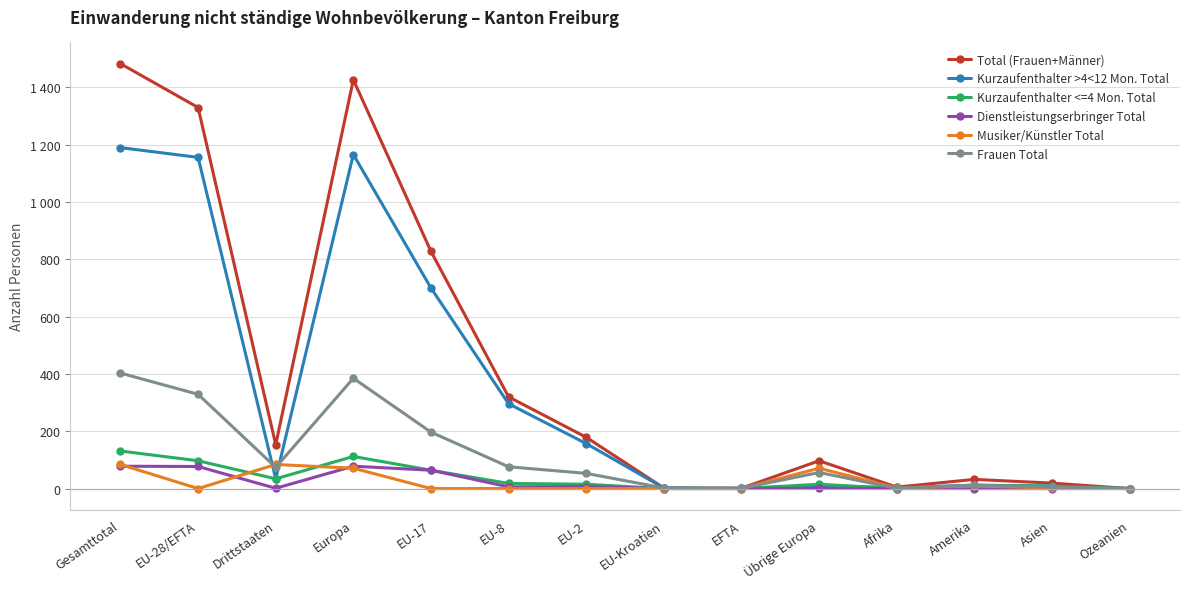

Does the chart have visible grid lines?

Yes